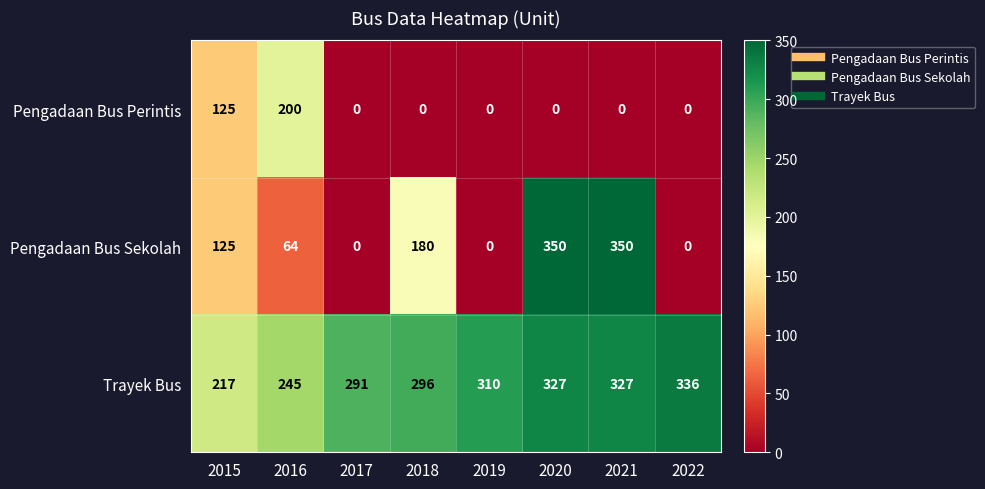

What is the sum of all Pengadaan Bus Sekolah values?

1069